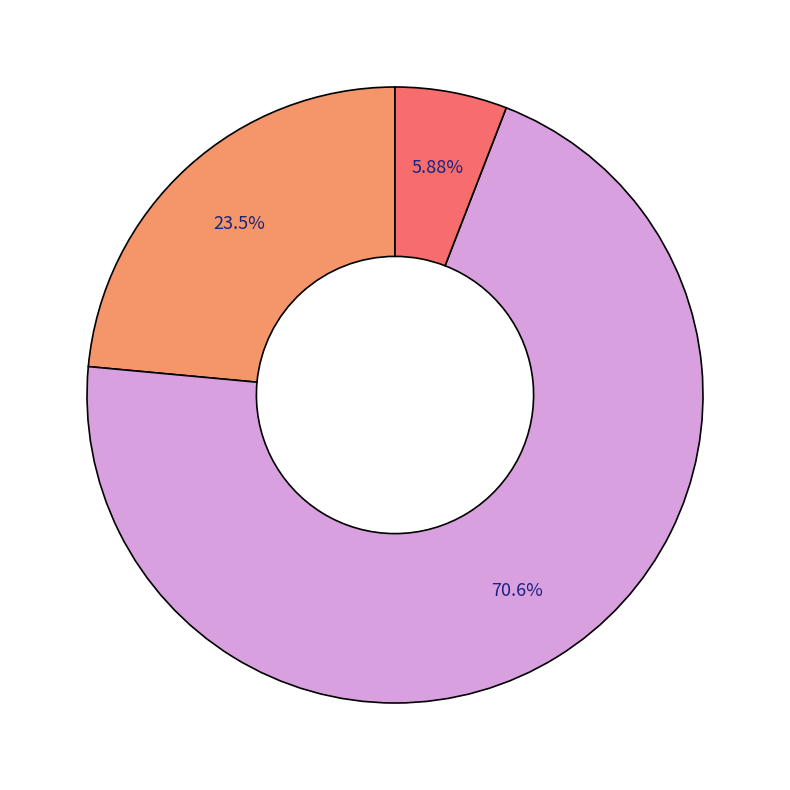

Does any single category account for the majority?

Yes